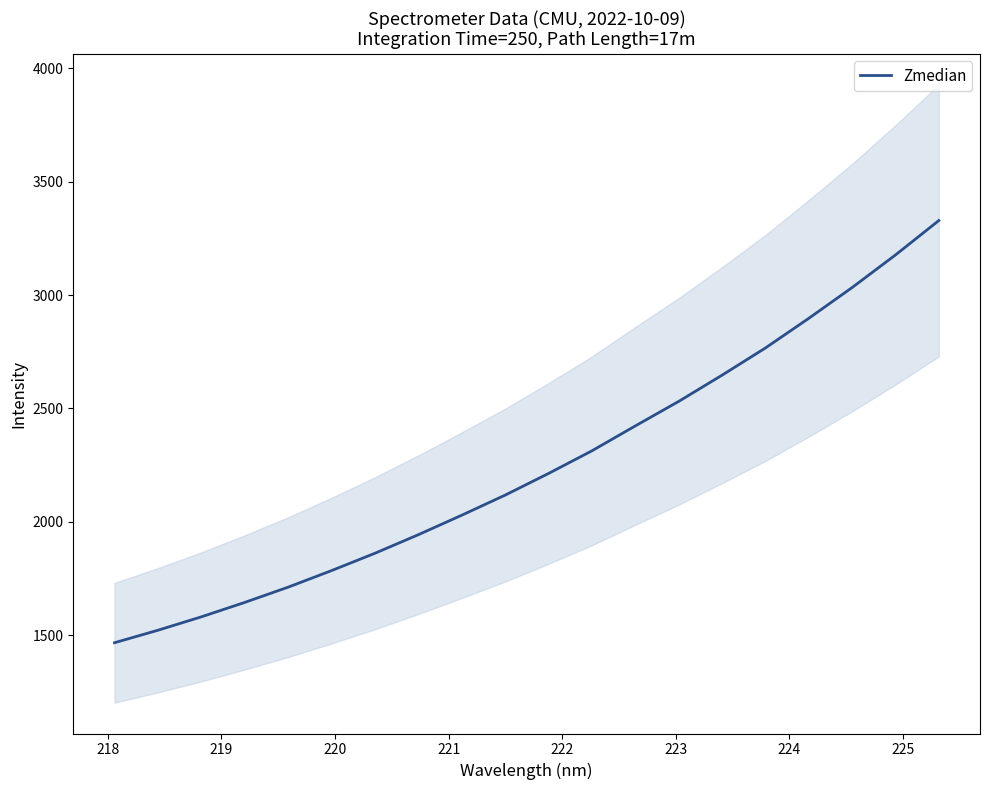

What is the maximum value for Zmedian?

3328.4